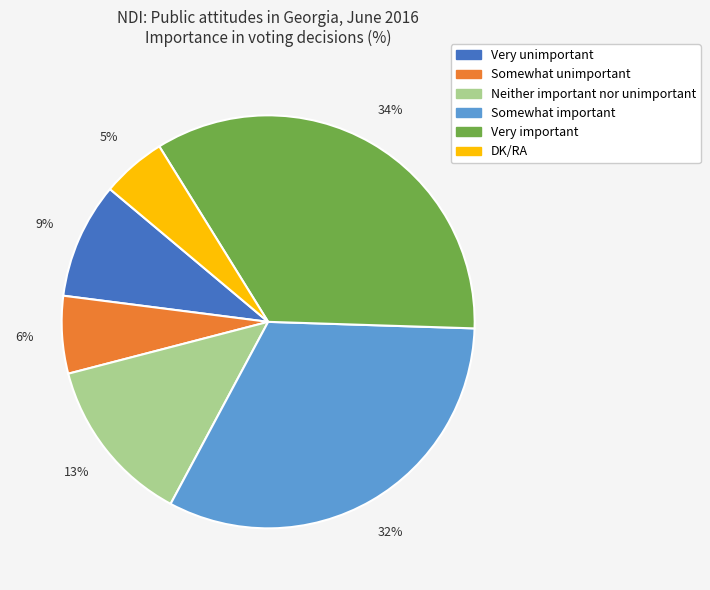

Which slice is the smallest?

DK/RA